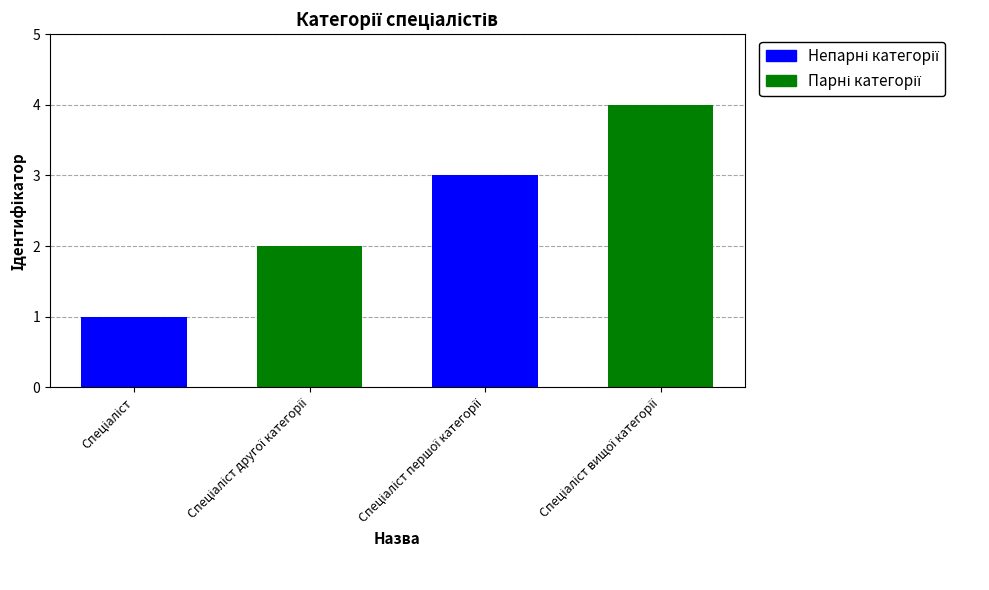

What is the greatest value displayed?

4